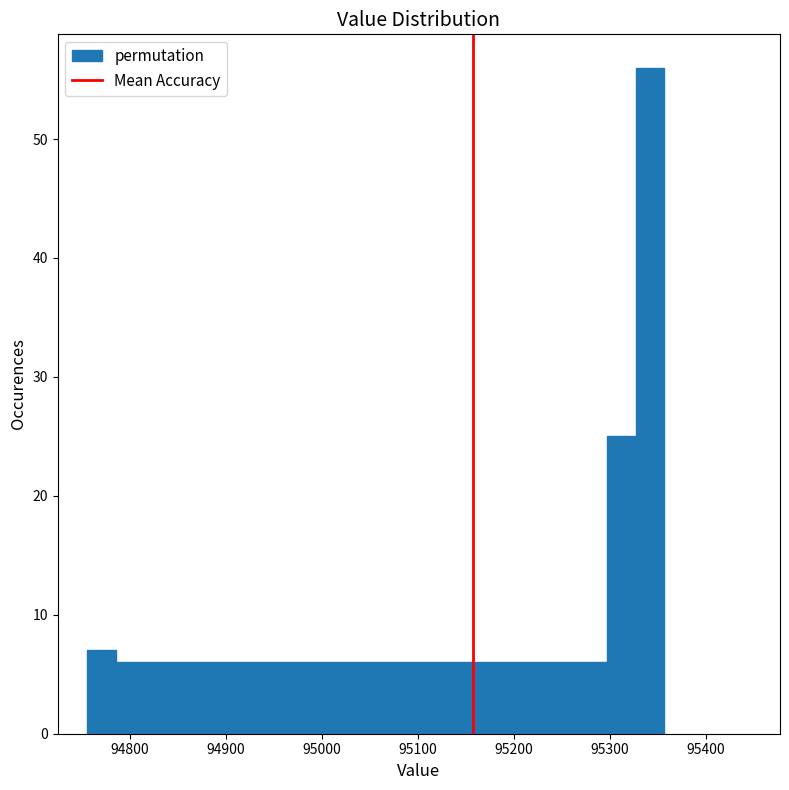

Read against the x-axis, roughly where is the centre of the tallest bar?

95340